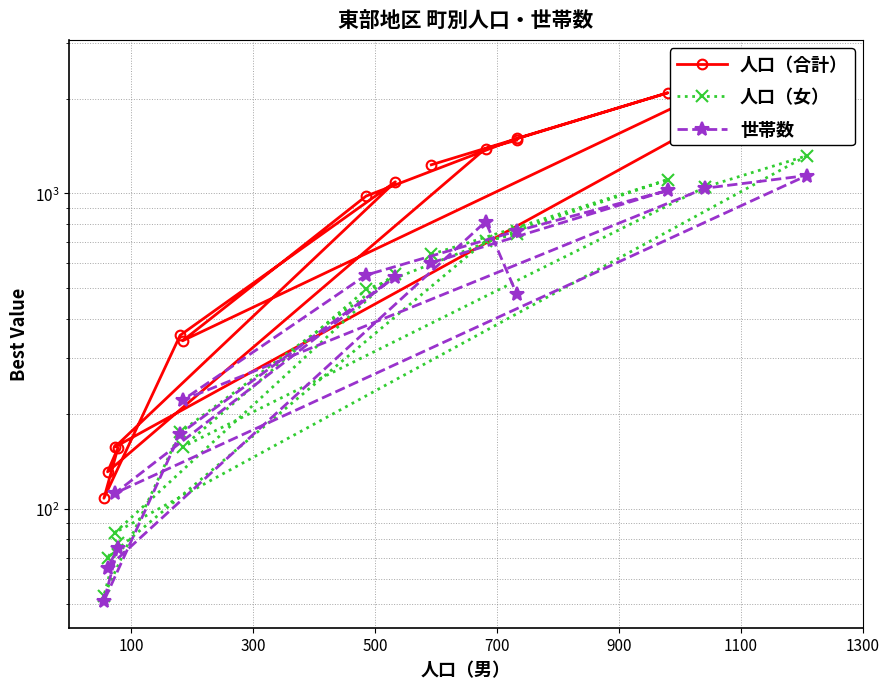

How many data points in 人口（女） are above 556?

7